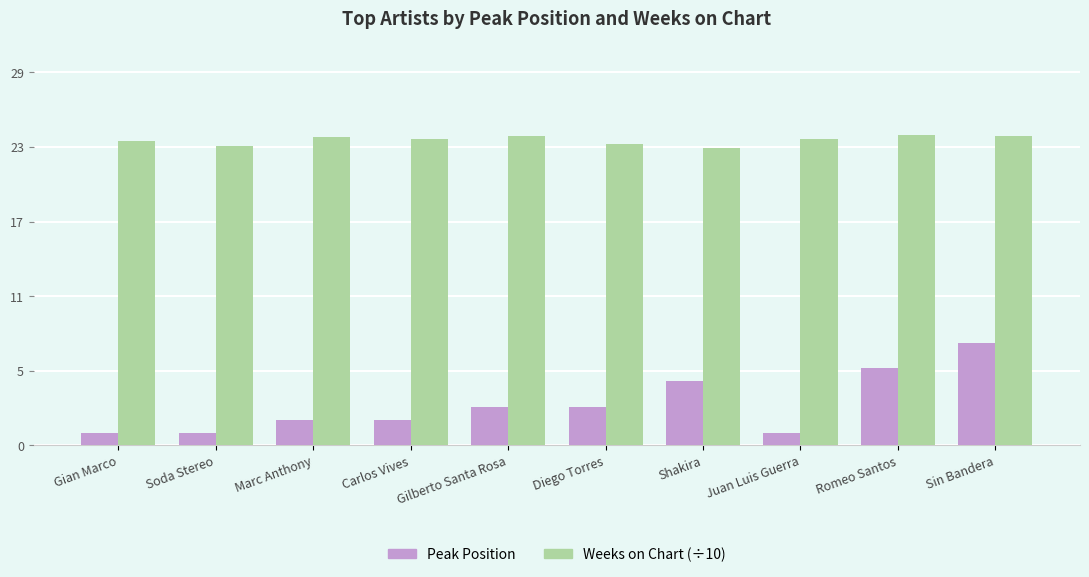

Between Soda Stereo and Shakira, which is larger?

Shakira